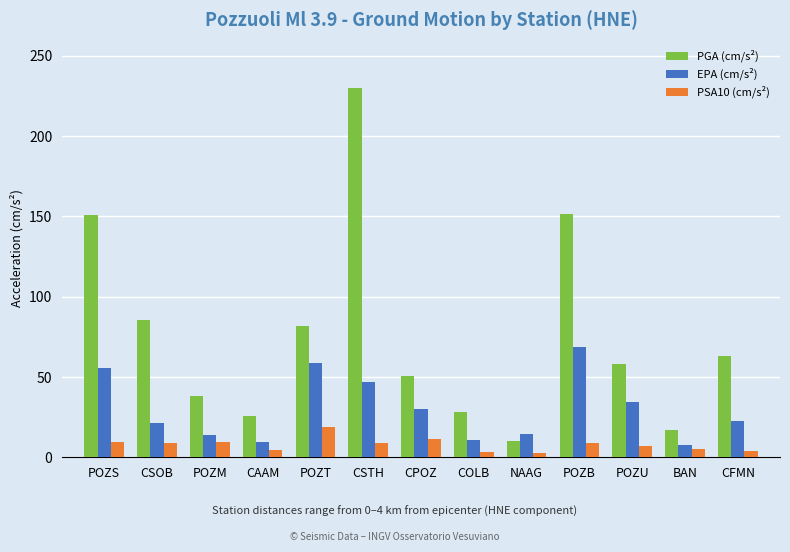

What is the difference between the highest and lowest values at POZT?

63.3